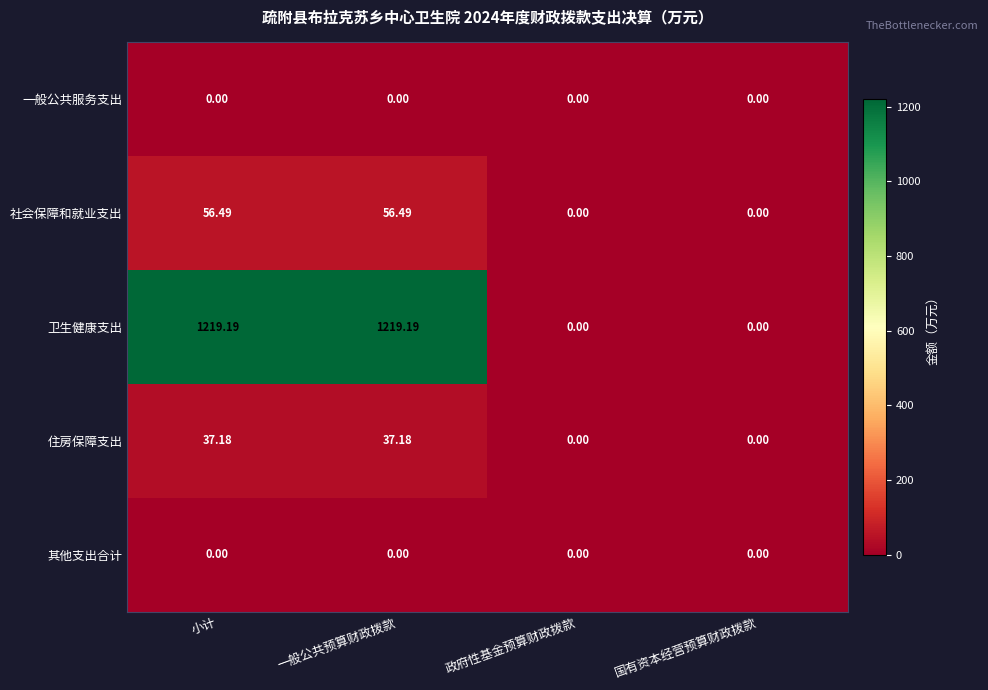

What is the maximum value shown in the chart?

1219.2